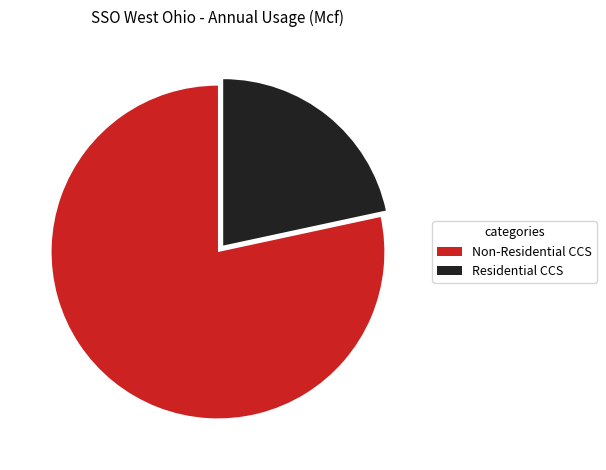

Count the number of slices in the pie.

2